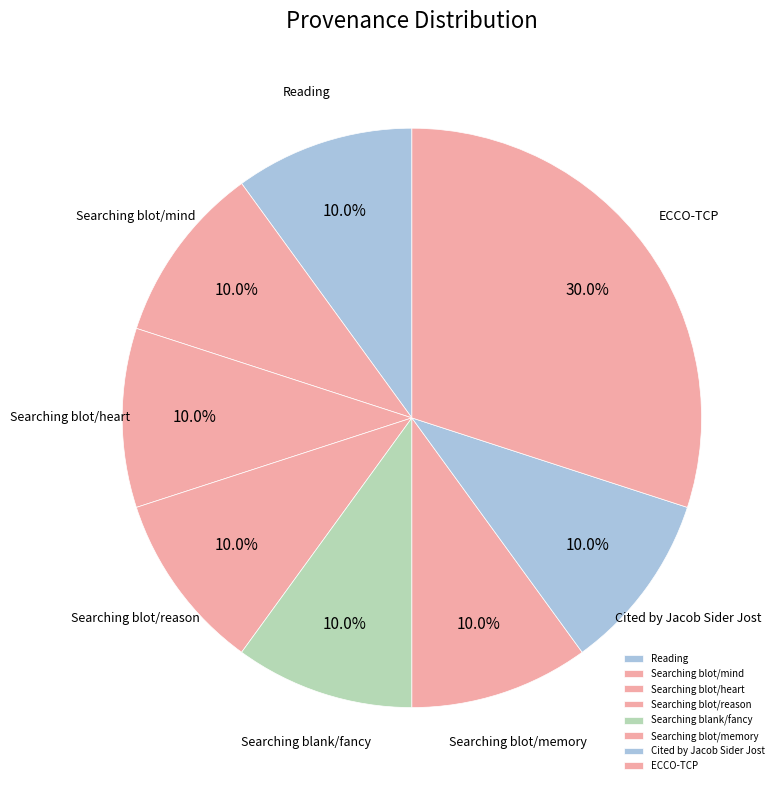

What is the largest slice in the pie chart?

ECCO-TCP